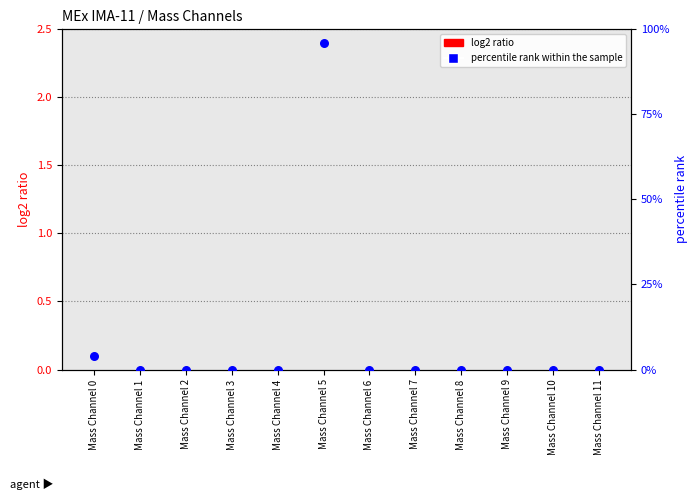

Which series reaches the minimum Y coordinate?

log2 ratio